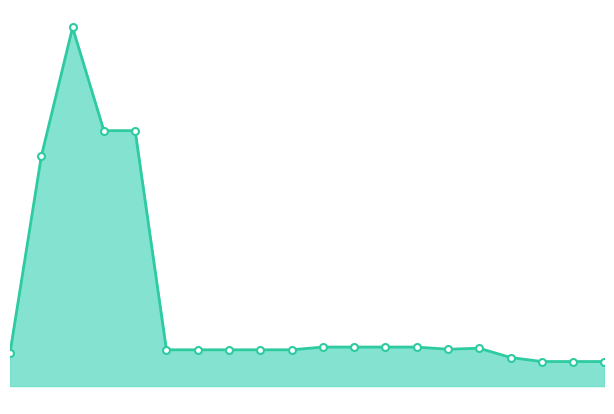

How many interior local valleys (lower than both neighbors) does the data have?

1